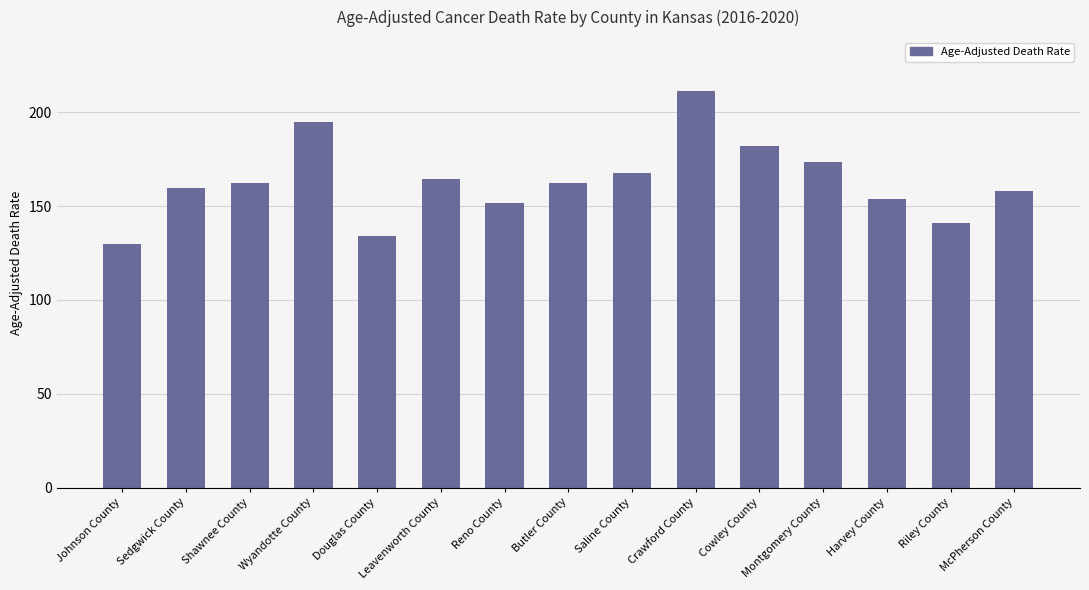

How many distinct data groups are displayed?

1